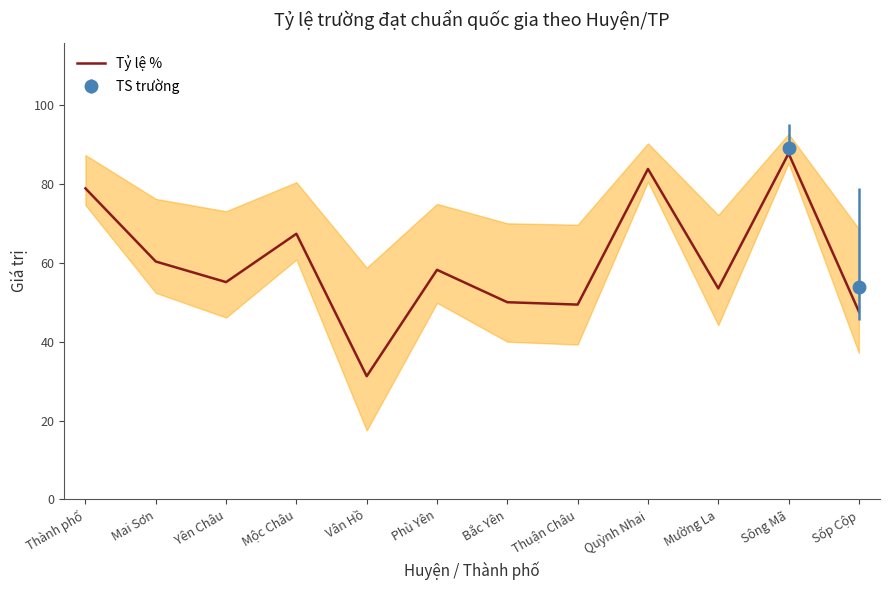

What is the approximate value at Thuận Châu?

49.4